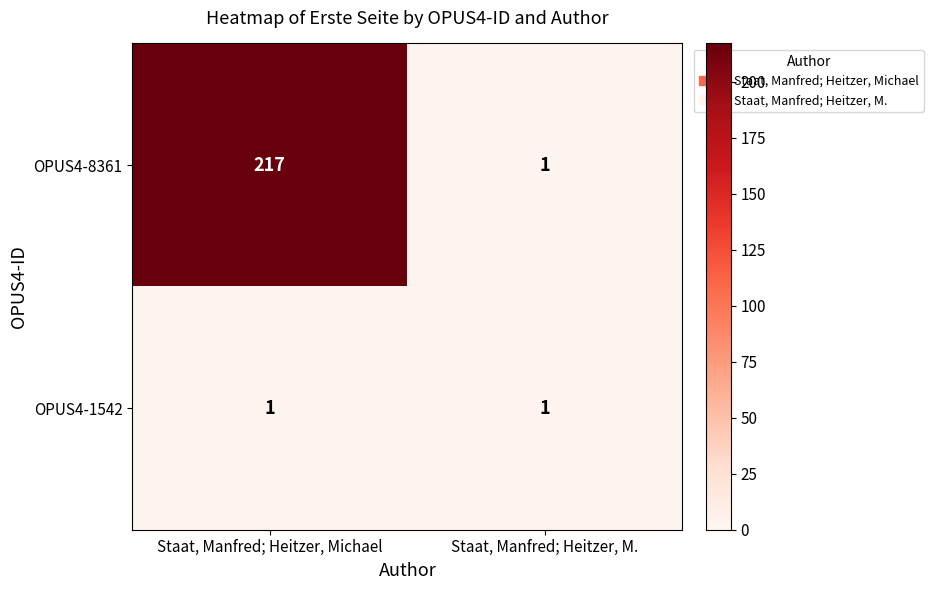

What is the sum of all OPUS4-8361 values?

218